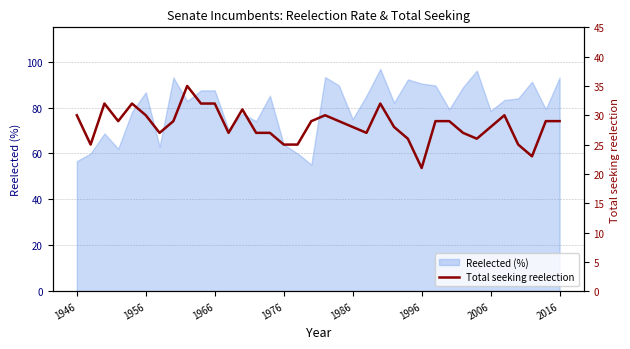

True or false: Reelected (%) has a value of 75.2 at 1946.

False